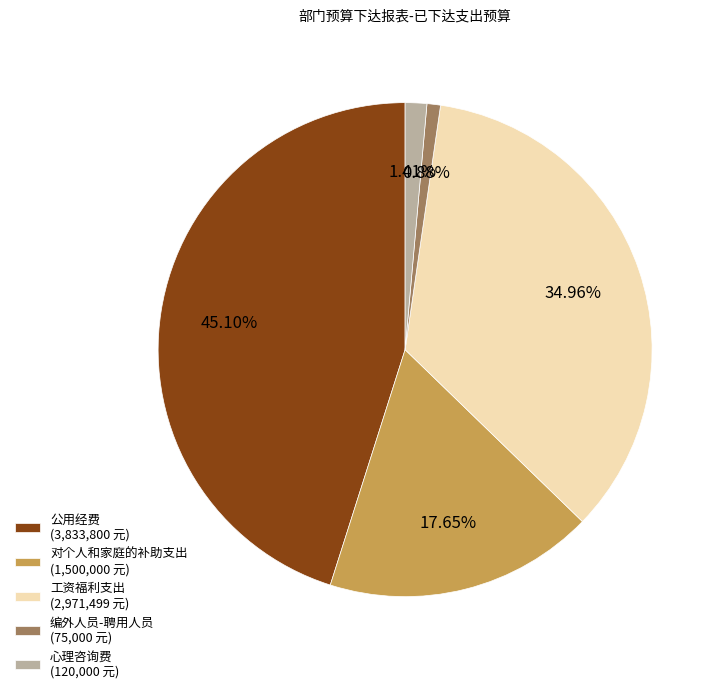

Is the sum of 对个人和家庭的补助支出 (1,500,000 元) and 编外人员-聘用人员 (75,000 元) greater than half?

No